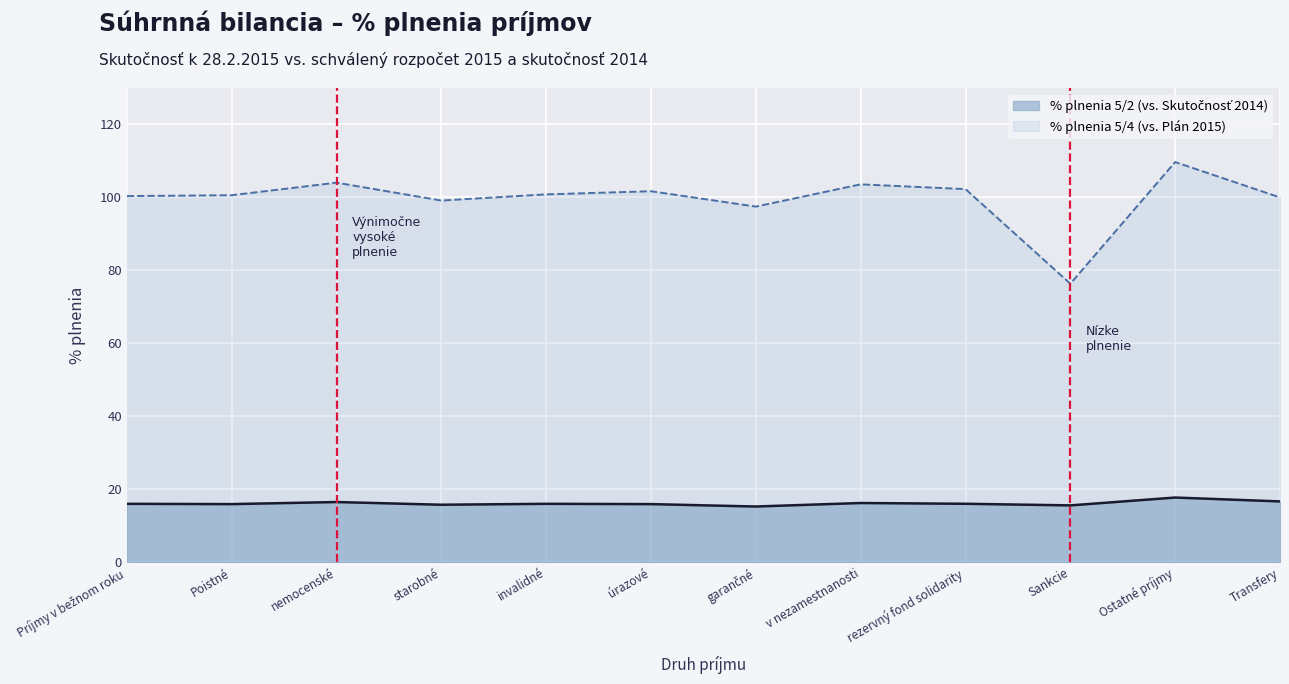

How many distinct data groups are displayed?

2